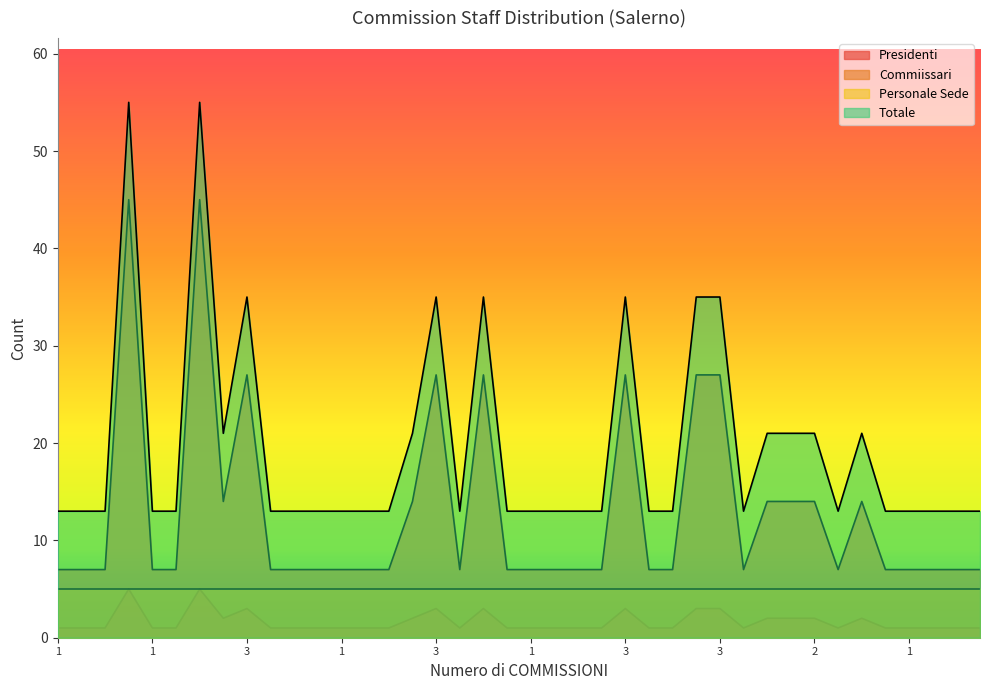

Does the chart display data point markers on the line(s)?

No